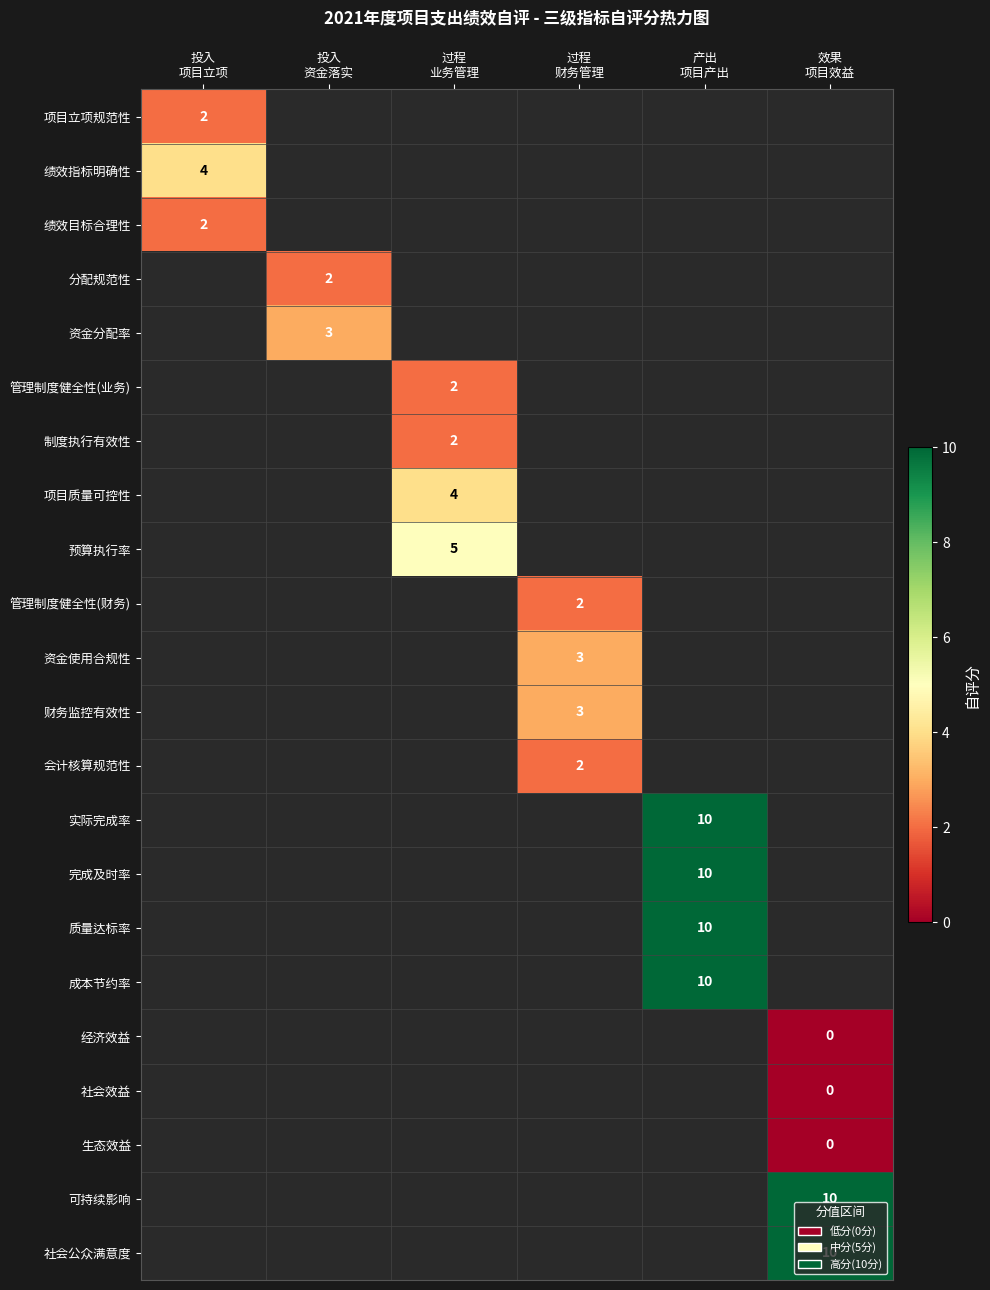

Which has a higher value, 投入
项目立项 or 投入
资金落实?

投入
资金落实